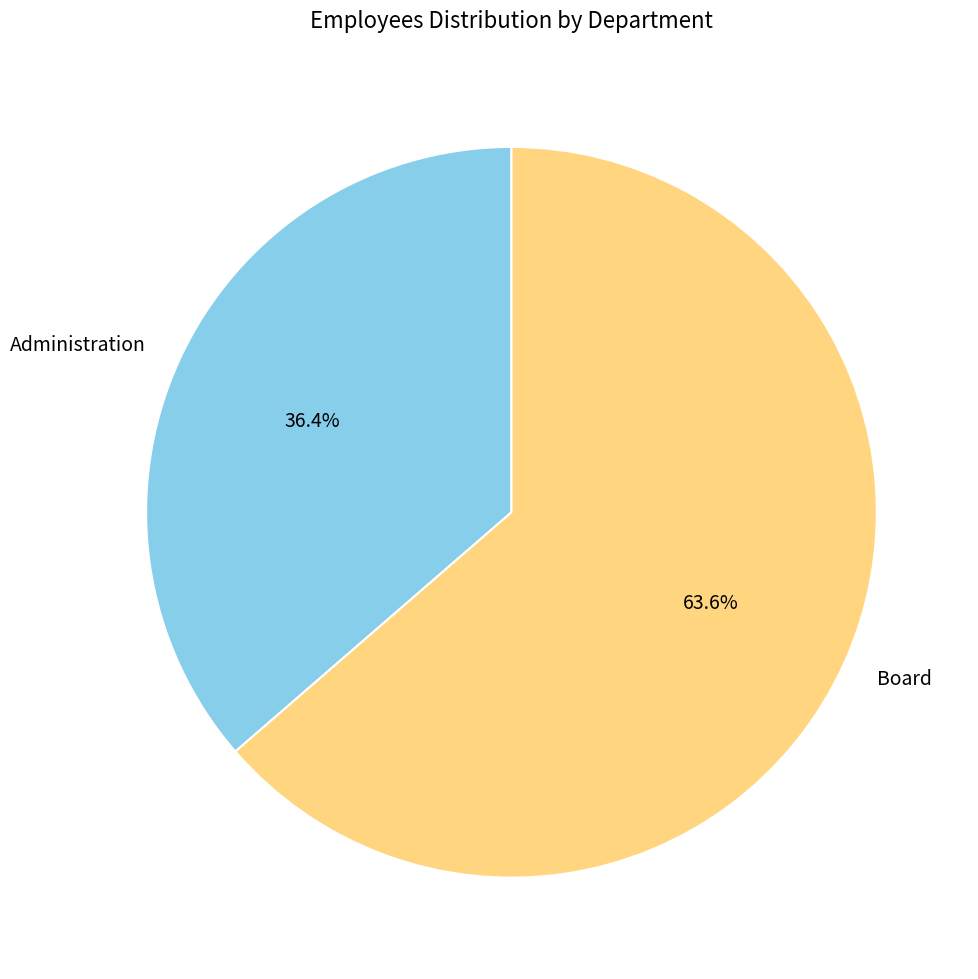

To the nearest percent, what percentage of the pie is Board?

64%